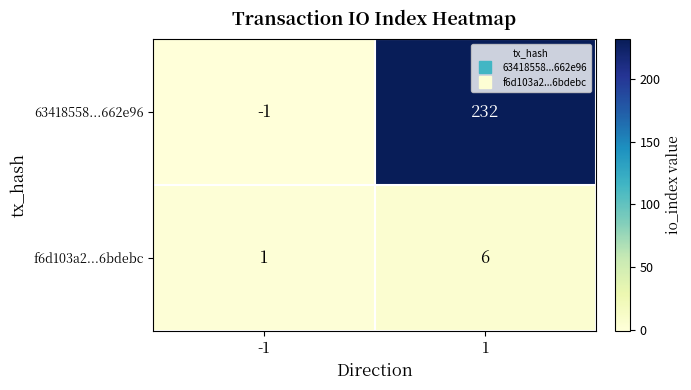

Count the number of categories in the chart.

2